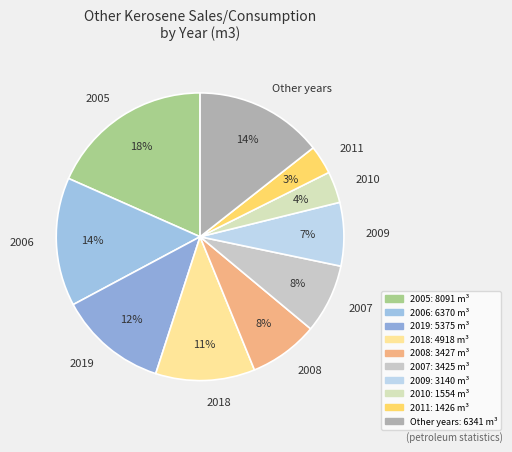

What is the largest slice in the pie chart?

2005